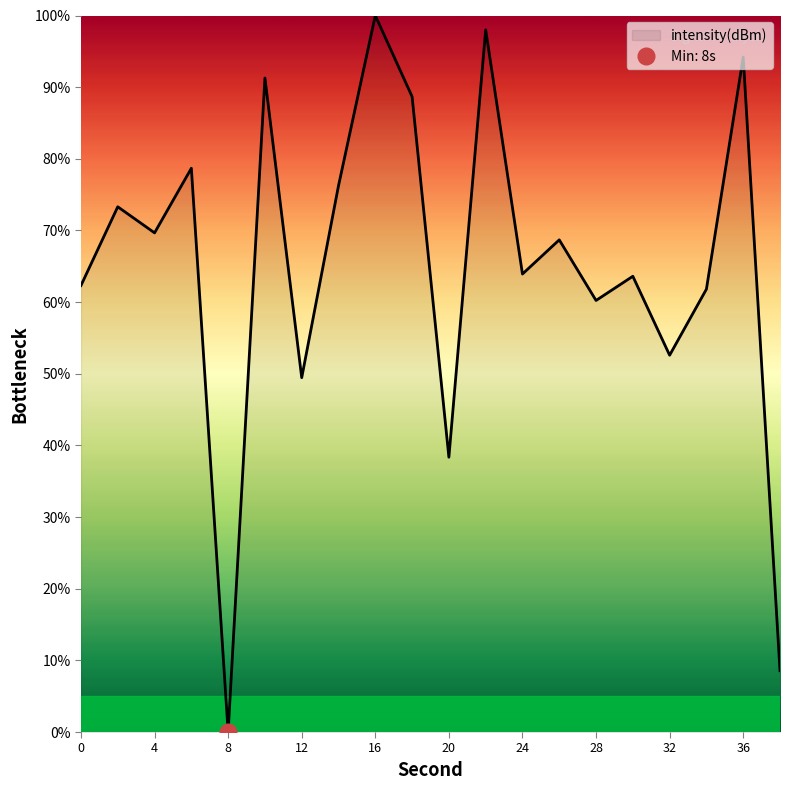

Between 24 and 34, which is larger?

24